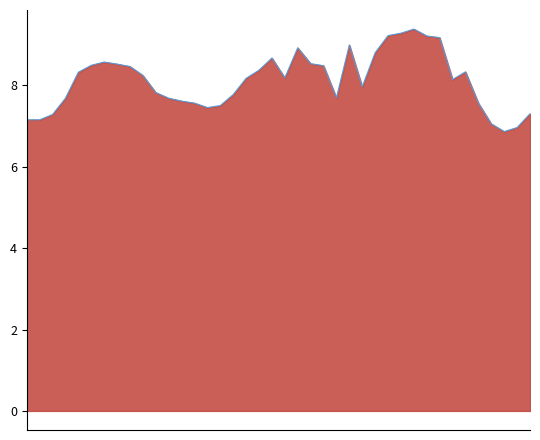

What is the sum of the values at 19 and 23?

17.2